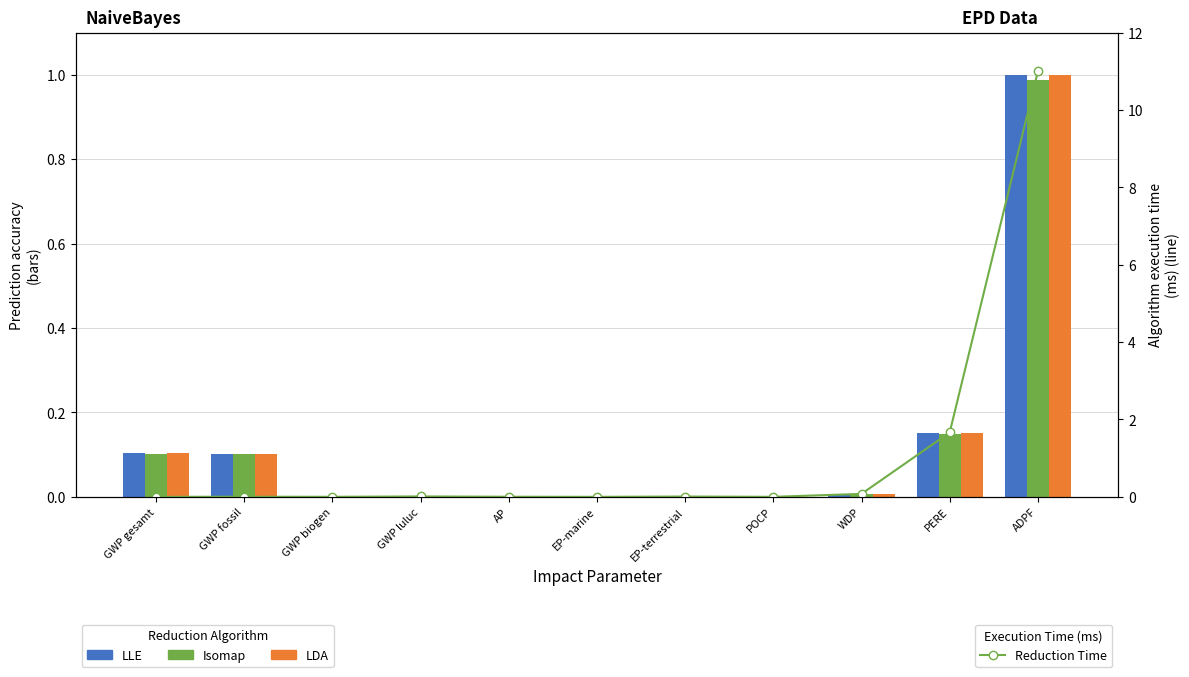

Reading right to left, transcribe all the data shown in this chart.

LLE: ADPF=1.0	PERE=0.2	WDP=0.0	POCP=0.0	EP-terrestrial=0.0	EP-marine=0.0	AP=0.0	GWP luluc=0.0	GWP biogen=0.0	GWP fossil=0.1	GWP gesamt=0.1
Isomap: ADPF=1.0	PERE=0.1	WDP=0.0	POCP=0.0	EP-terrestrial=0.0	EP-marine=0.0	AP=0.0	GWP luluc=0.0	GWP biogen=0.0	GWP fossil=0.1	GWP gesamt=0.1
LDA: ADPF=1.0	PERE=0.2	WDP=0.0	POCP=0.0	EP-terrestrial=0.0	EP-marine=0.0	AP=0.0	GWP luluc=0.0	GWP biogen=0.0	GWP fossil=0.1	GWP gesamt=0.1
Reduction Time: ADPF=11.0	PERE=1.7	WDP=0.1	POCP=0.0	EP-terrestrial=0.0	EP-marine=0.0	AP=0.0	GWP luluc=0.0	GWP biogen=0.0	GWP fossil=0.0	GWP gesamt=0.0